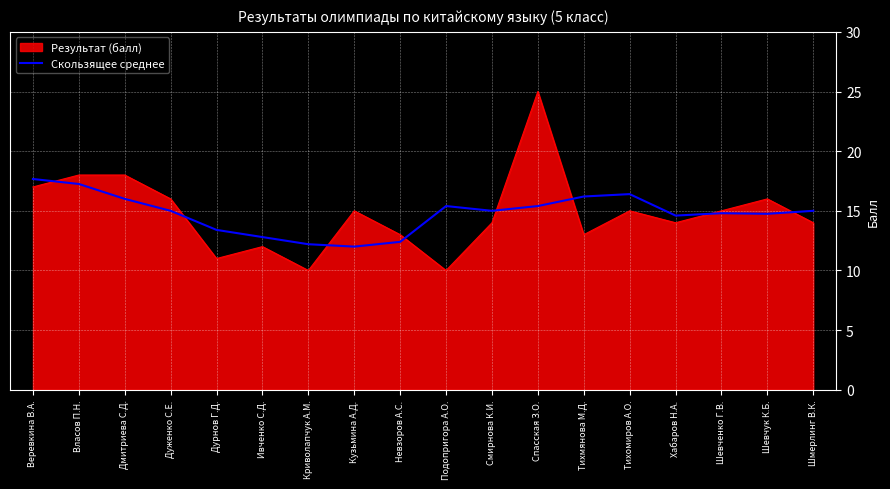

What position from the left is Шмерлинг В.К.?

18